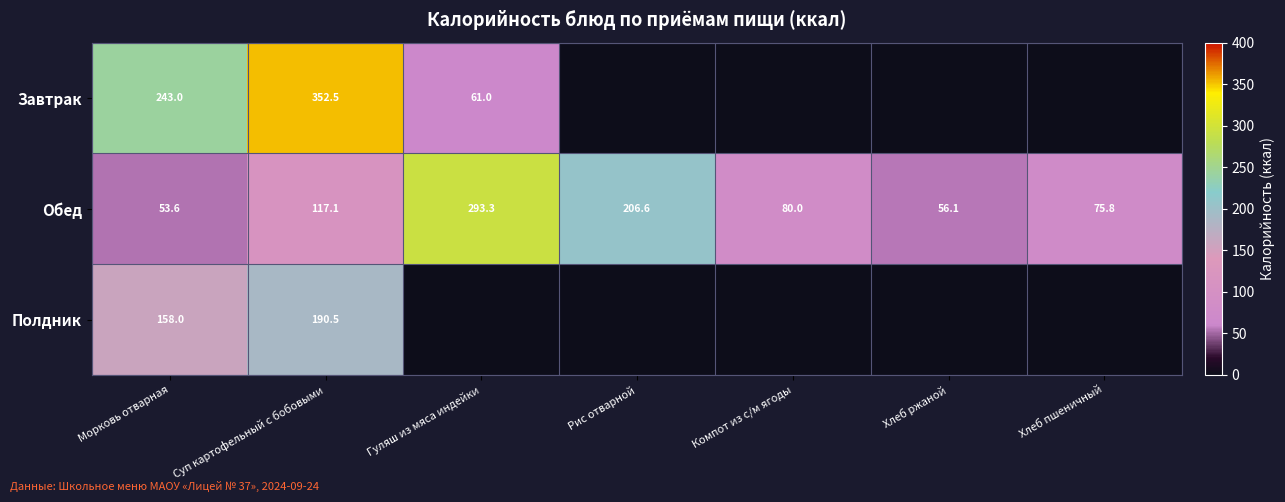

Which has a higher value, Гуляш из мяса индейки or Суп картофельный с бобовыми?

Суп картофельный с бобовыми